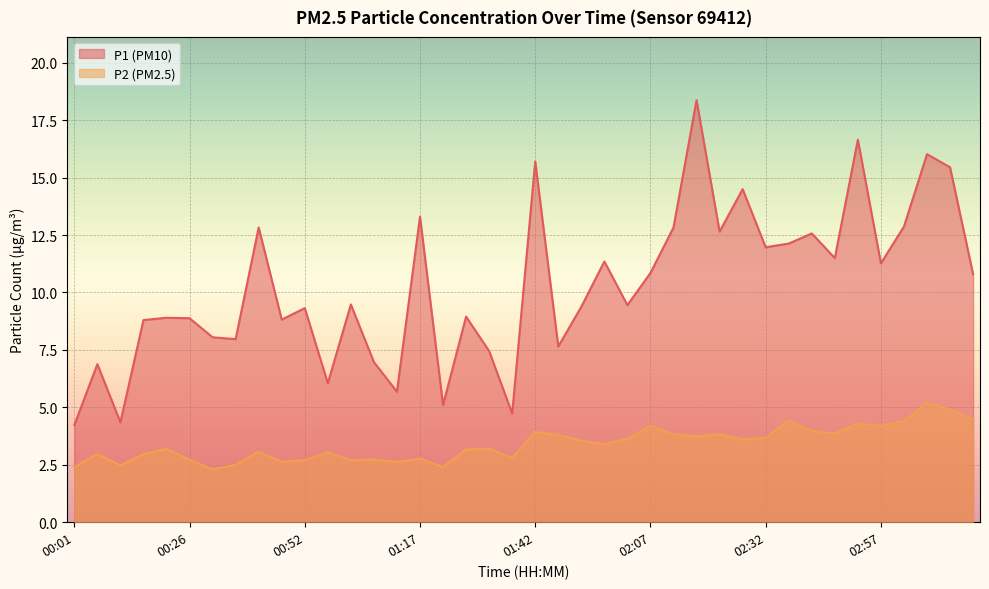

How many lines are shown in the chart?

2